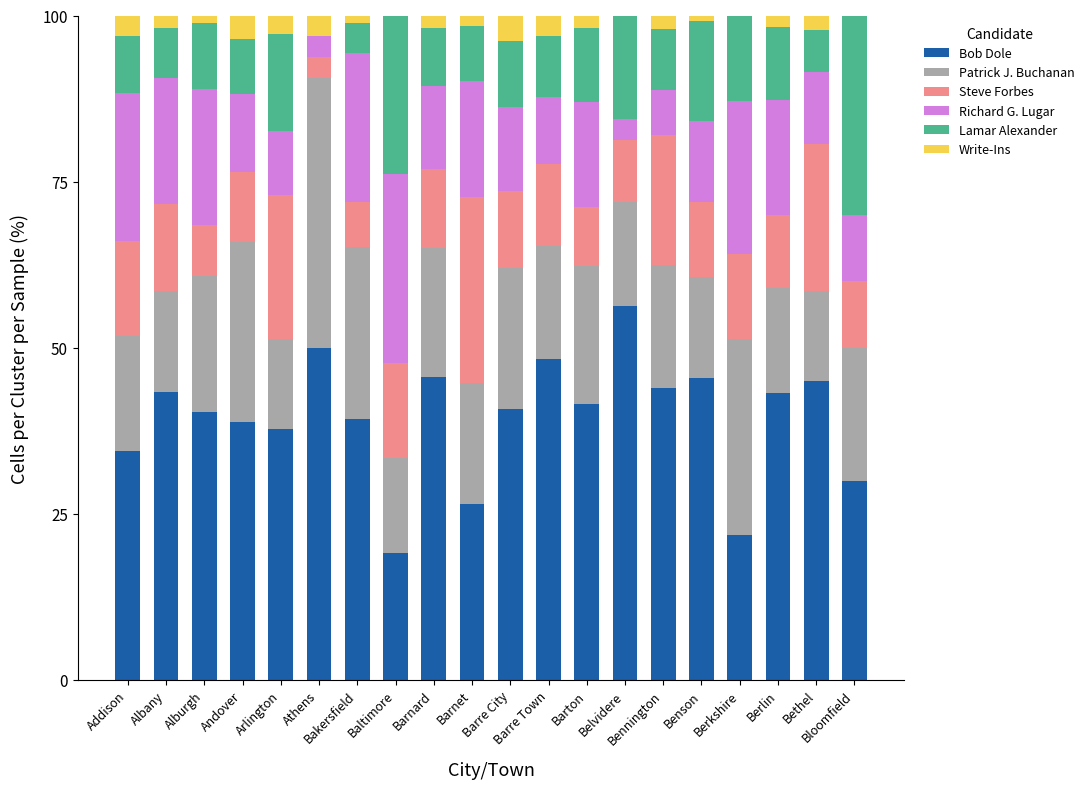

How many data points does each series have?

20